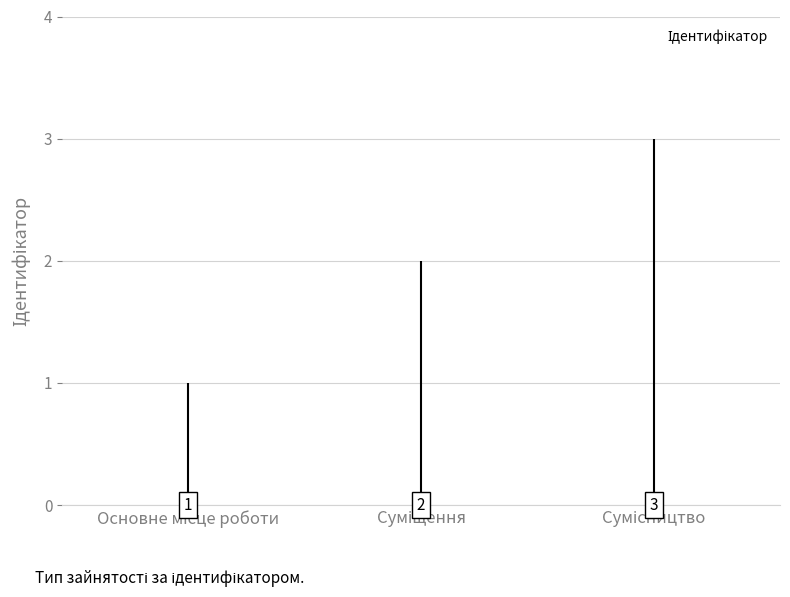

What is the value of the 3rd bar from the left?

3